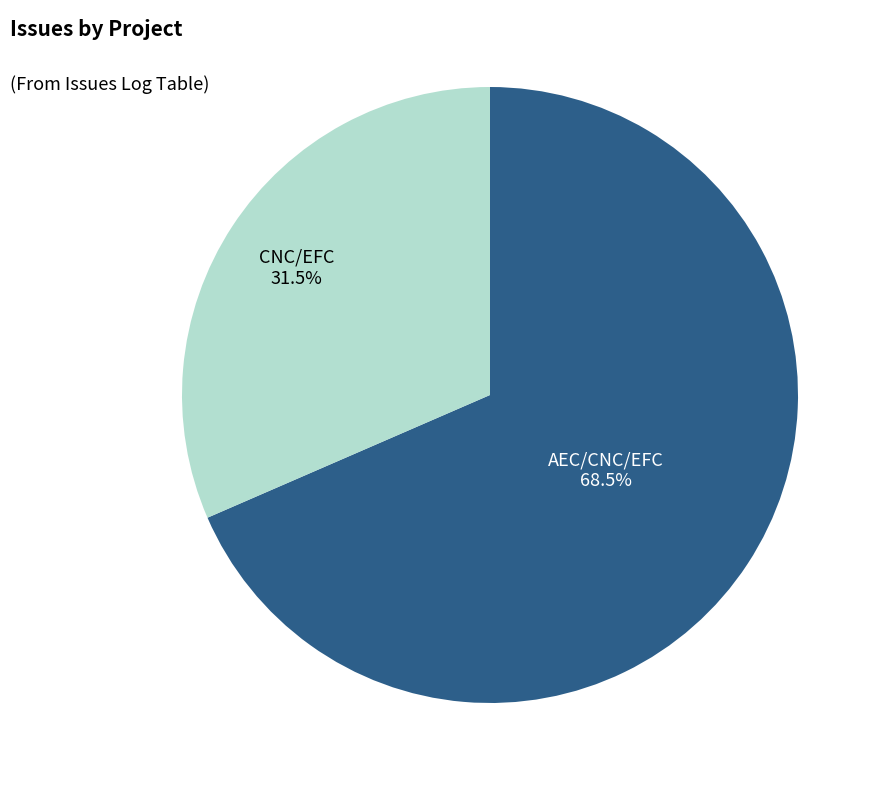

Is it true that CNC/EFC is 21% of the pie?

False